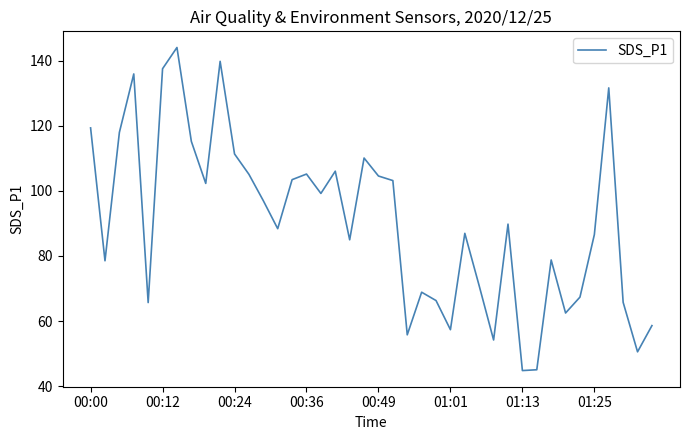

Is this an area chart (filled region under the line)?

No